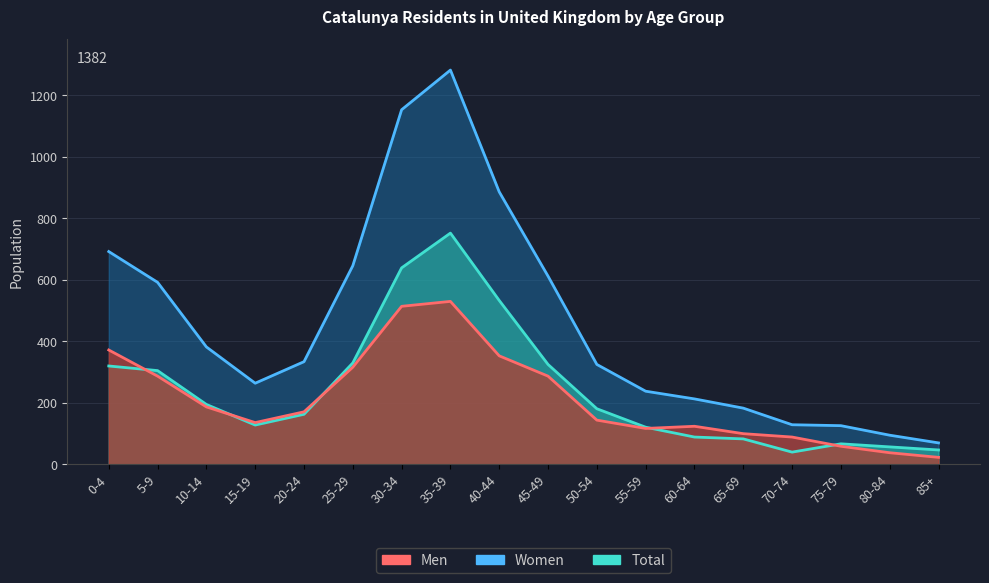

What is the label of the 3rd point from the right?

75-79